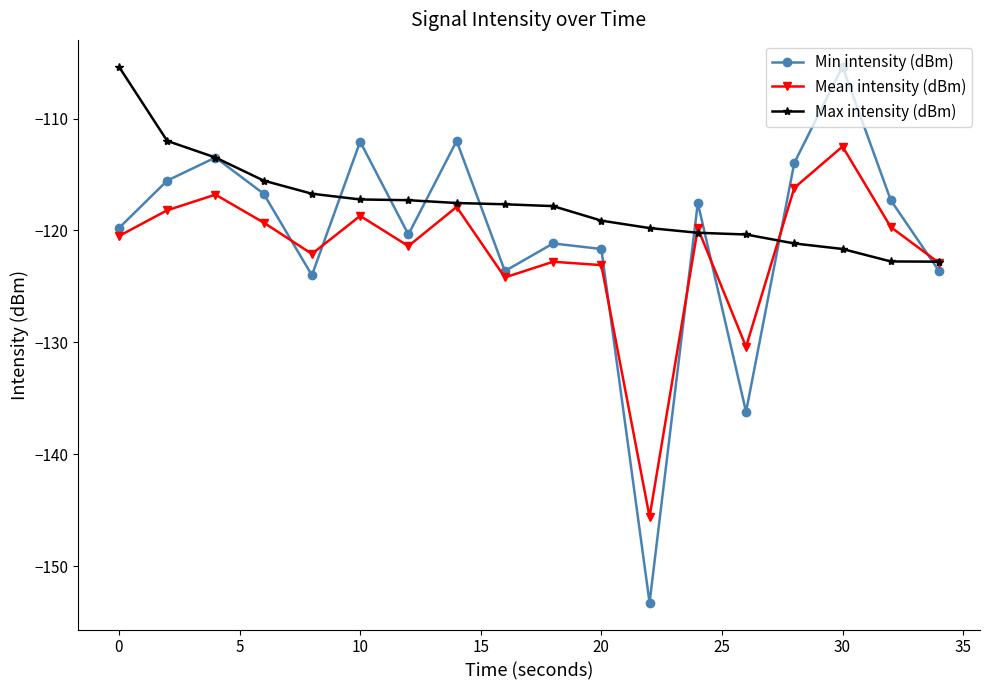

In Mean intensity (dBm), how many points are higher than both neighbors (excluding endpoints)?

6